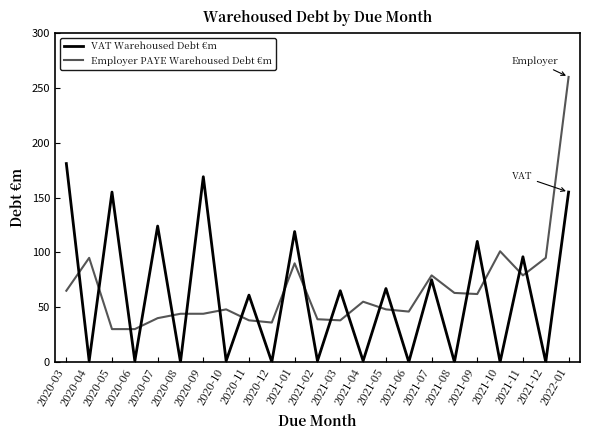

What are all the series names shown in the legend?

VAT Warehoused Debt €m, Employer PAYE Warehoused Debt €m